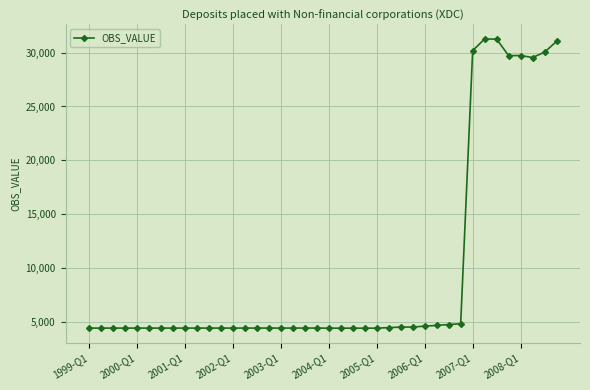

What is the value of the 9th point from the left?

4393.6